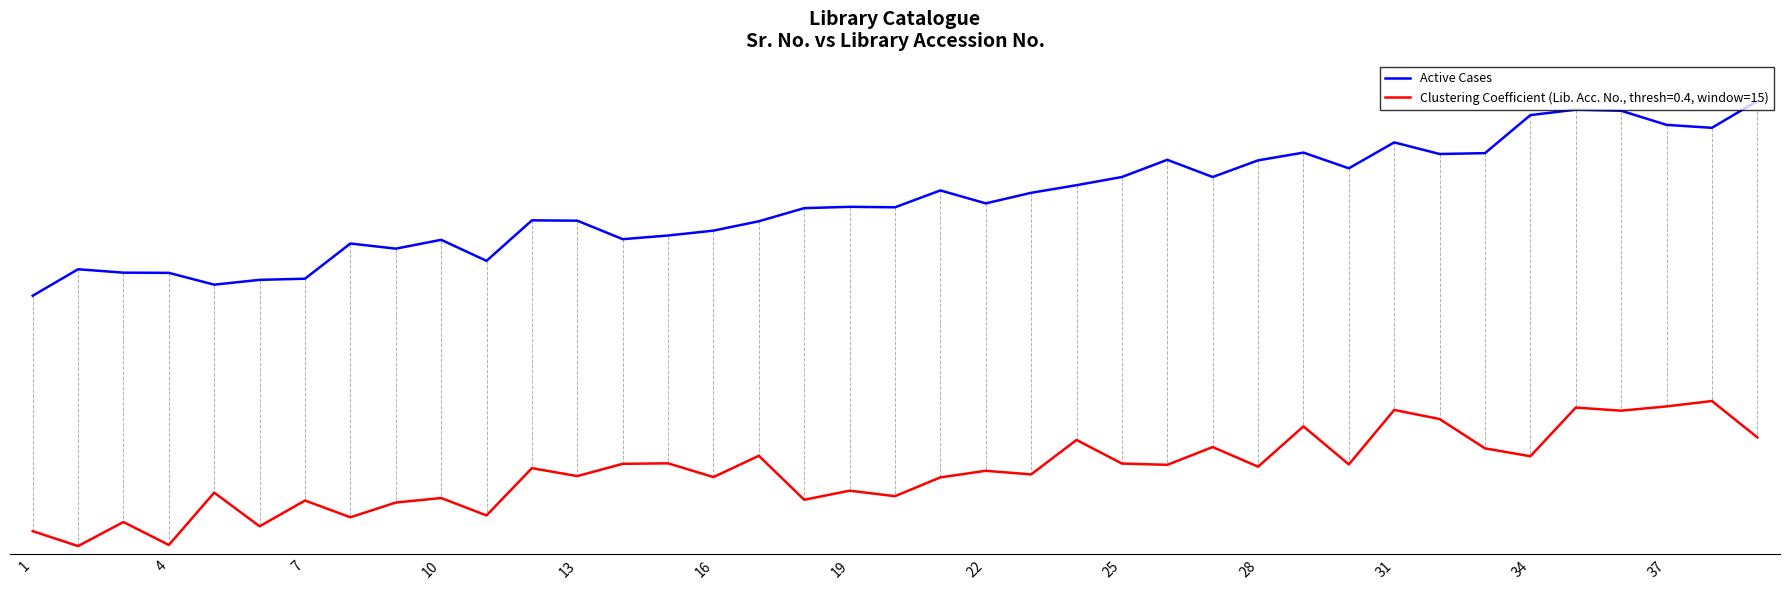

Does the chart have visible grid lines?

No